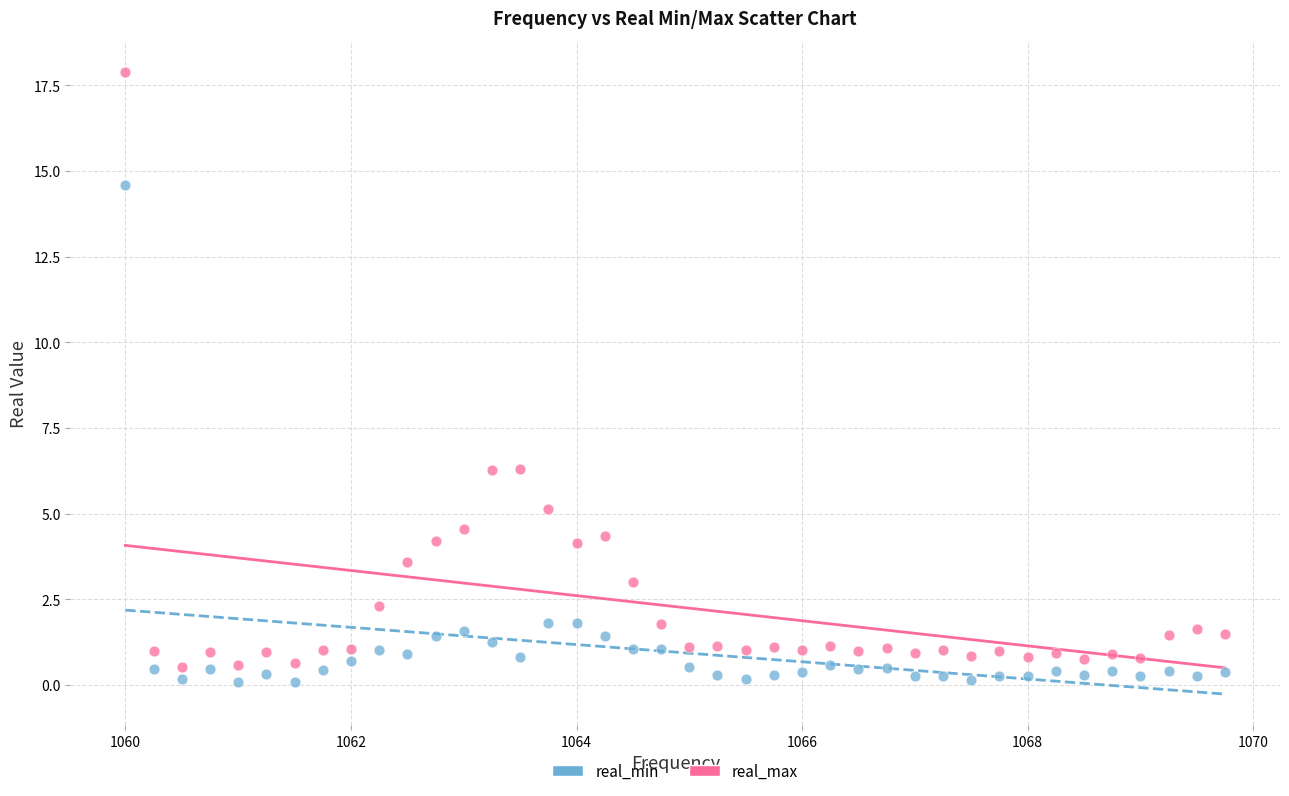

What is the X range (max minus min) for the scatter plot?

9.8